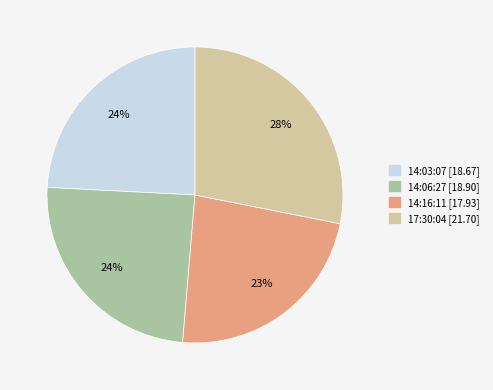

Is there any slice that represents more than half of the pie?

No